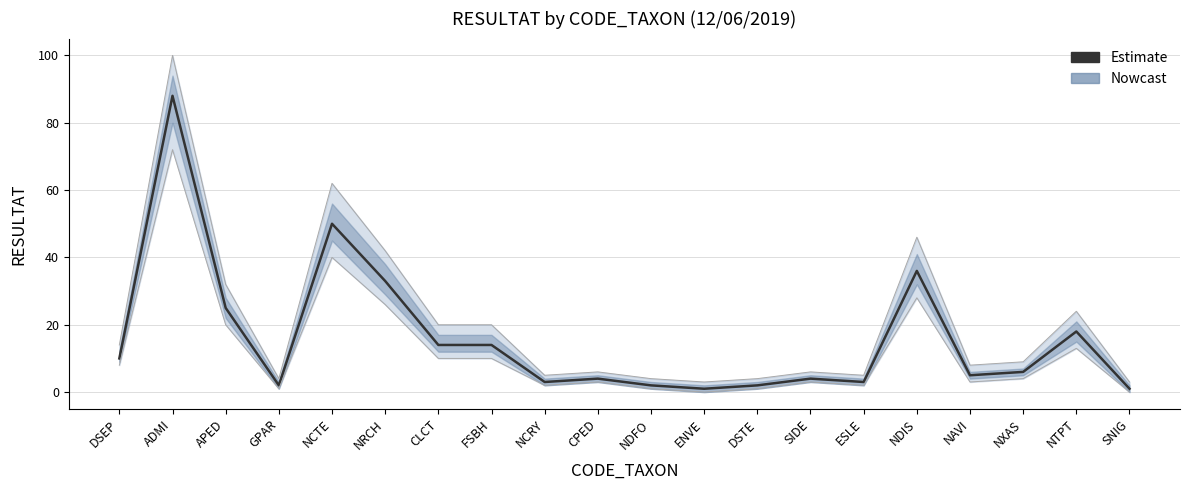

What is the value of the 4th point from the left?

2